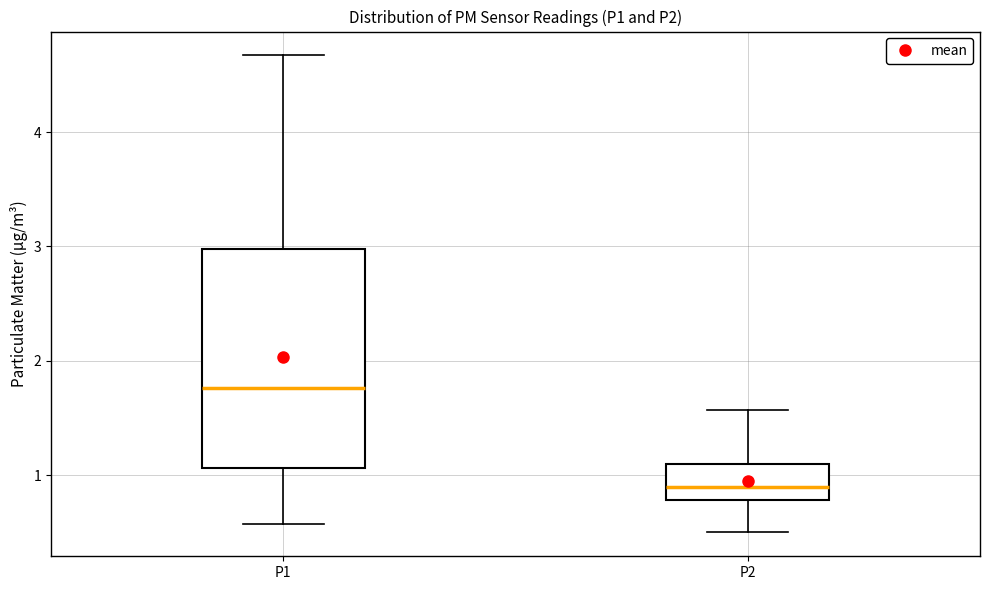

Which box is the tallest, from its lower edge to its upper edge?

P1